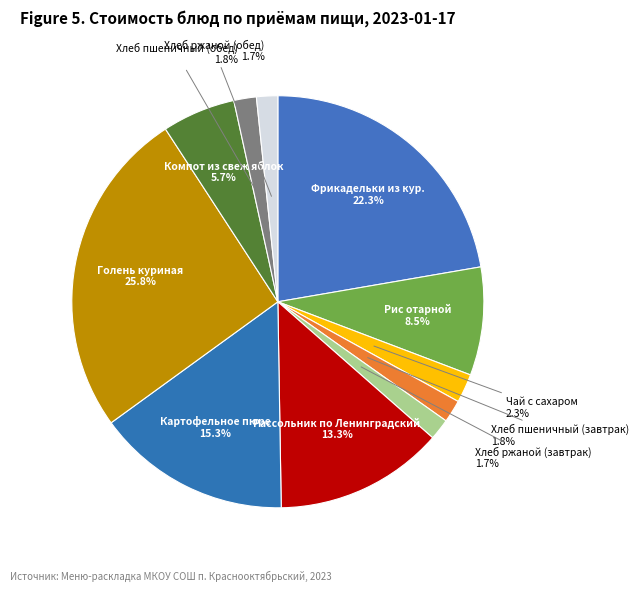

How many segments does this pie chart have?

11